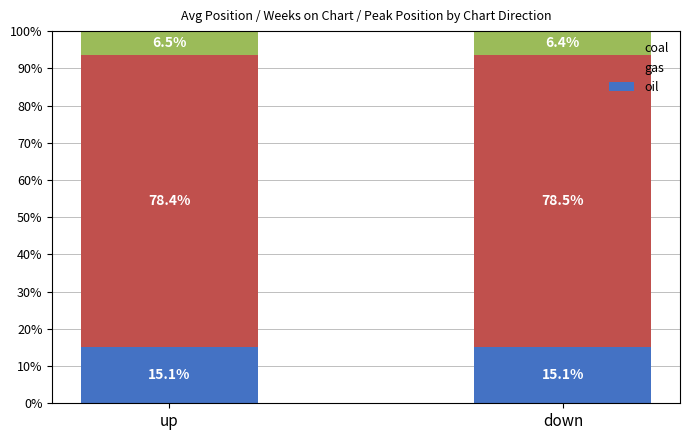

What is the total value across all series at up?

100.0